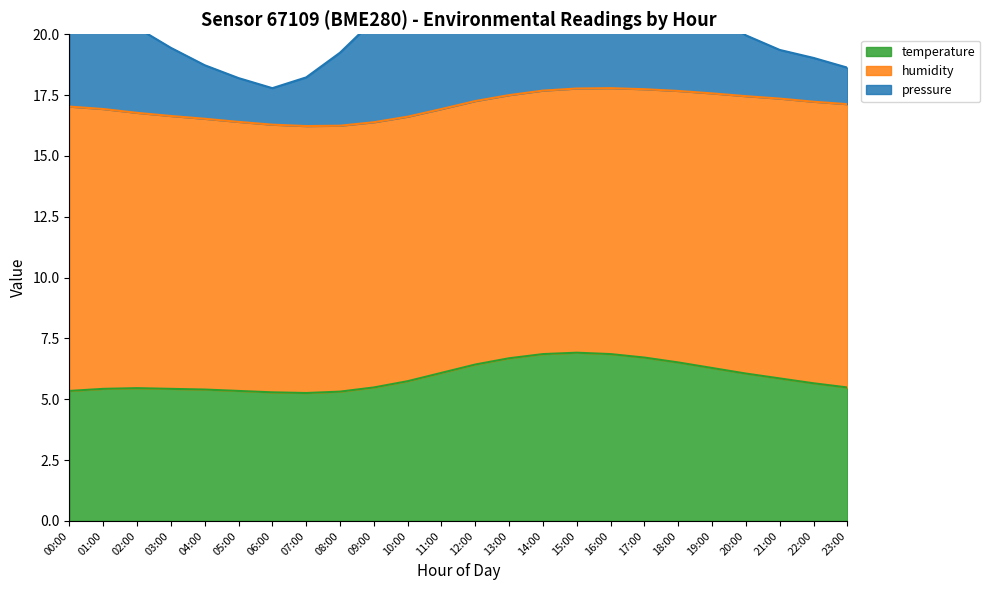

How many interior local peaks does the pressure series have?

1